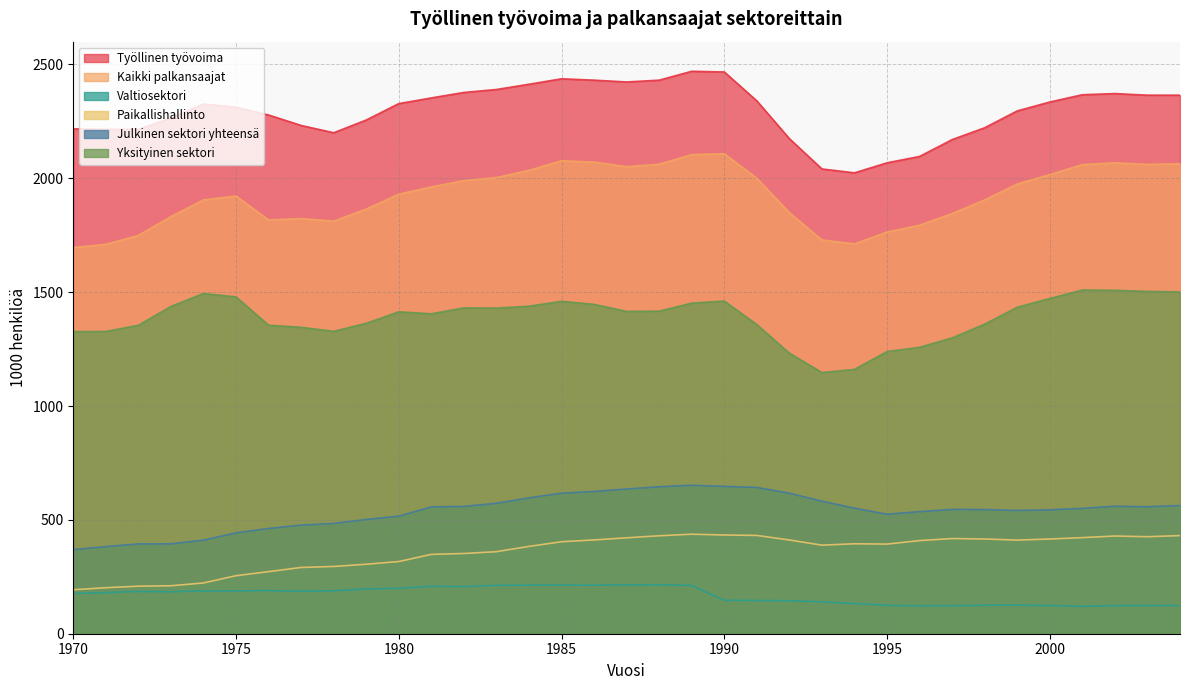

Which series has the largest total across all categories?

Työllinen työvoima